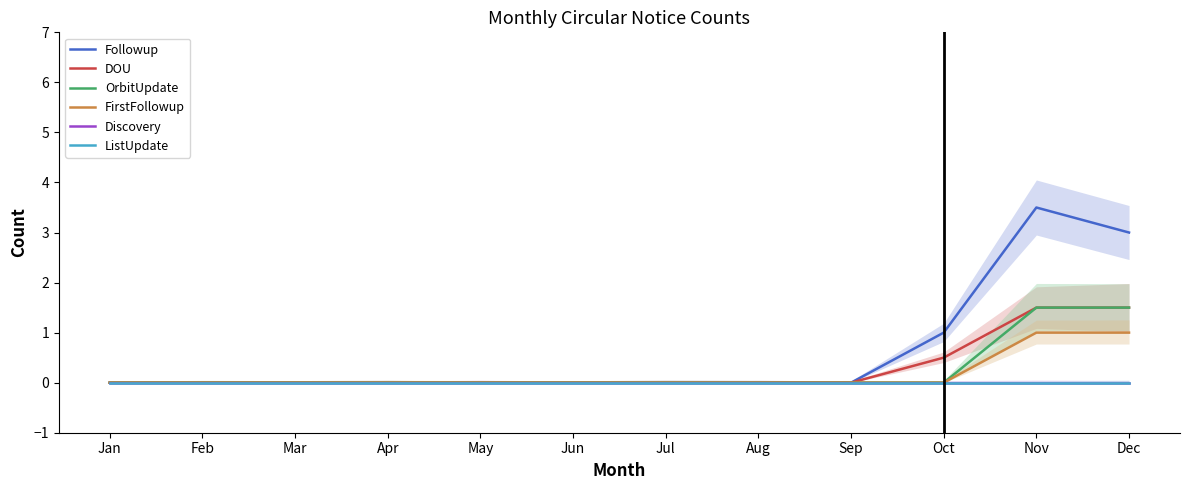

At how many categories does at least one series exceed 2?

2